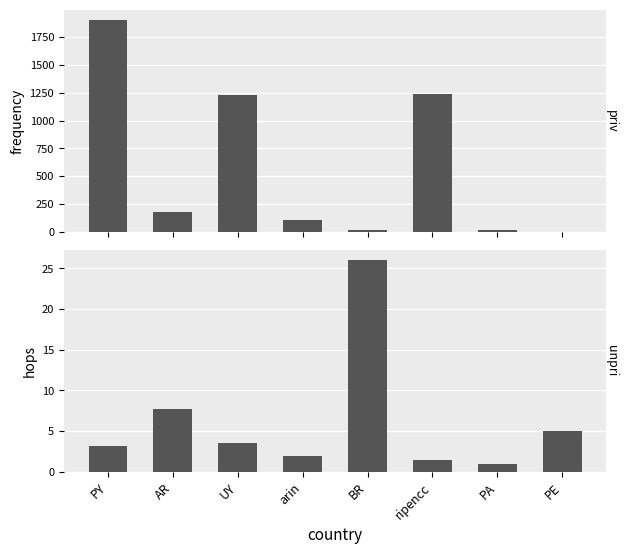

How many data points in frequency are above 176?

3